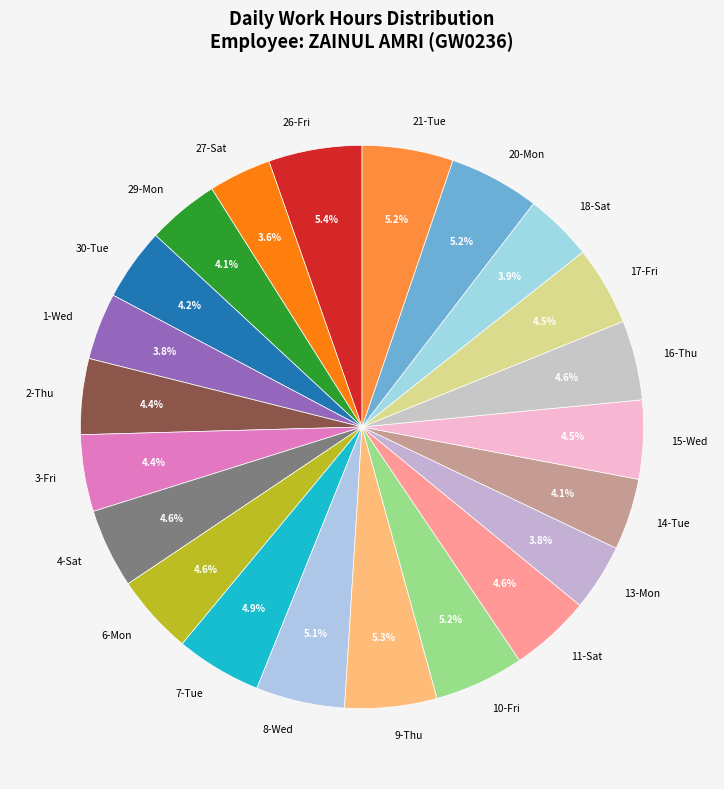

To the nearest percent, what is the combined percentage of 15-Wed and 27-Sat?

8%